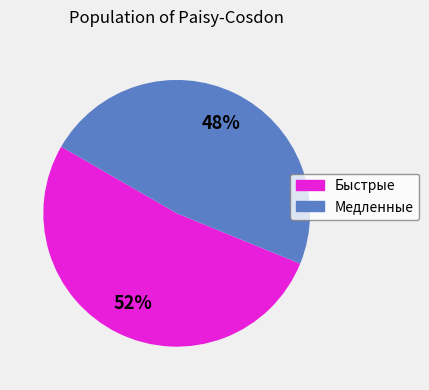

To the nearest percent, what is the difference between the largest and smallest slice percentages?

4%